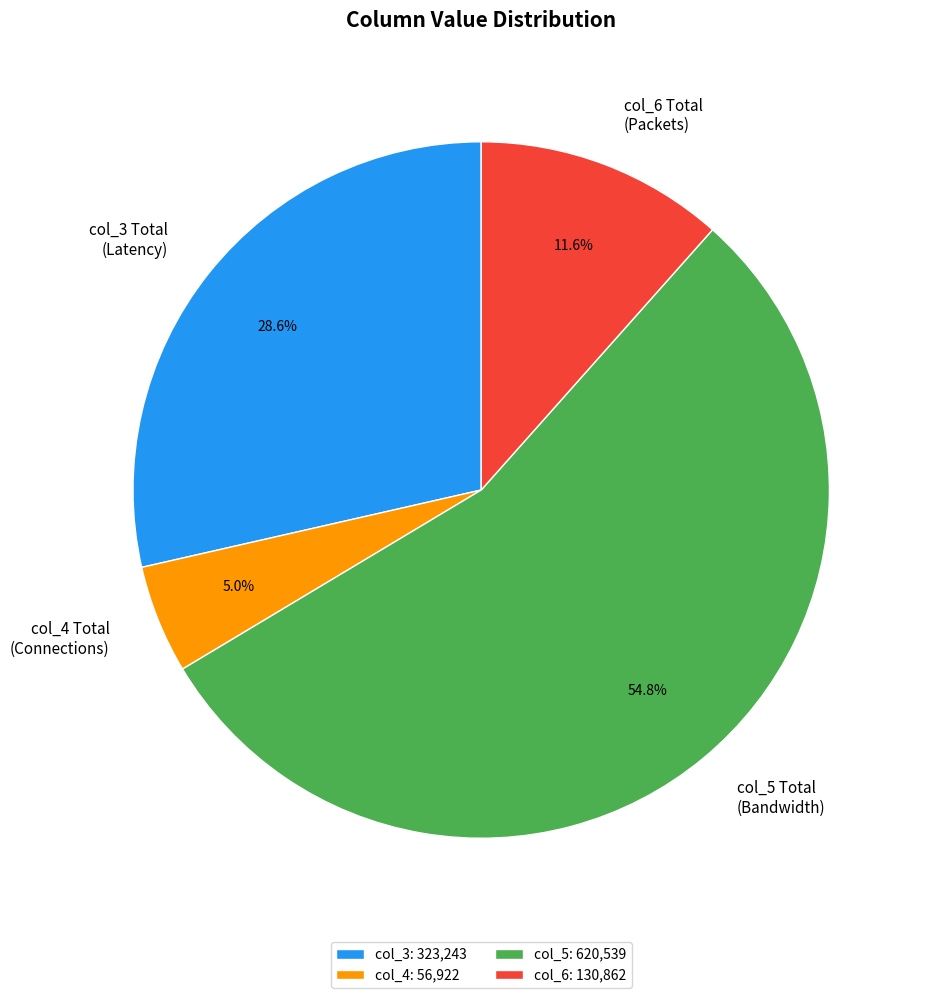

Approximately how many times larger is the value at col_4 Total (Connections) compared to col_6 Total (Packets)?

0.4